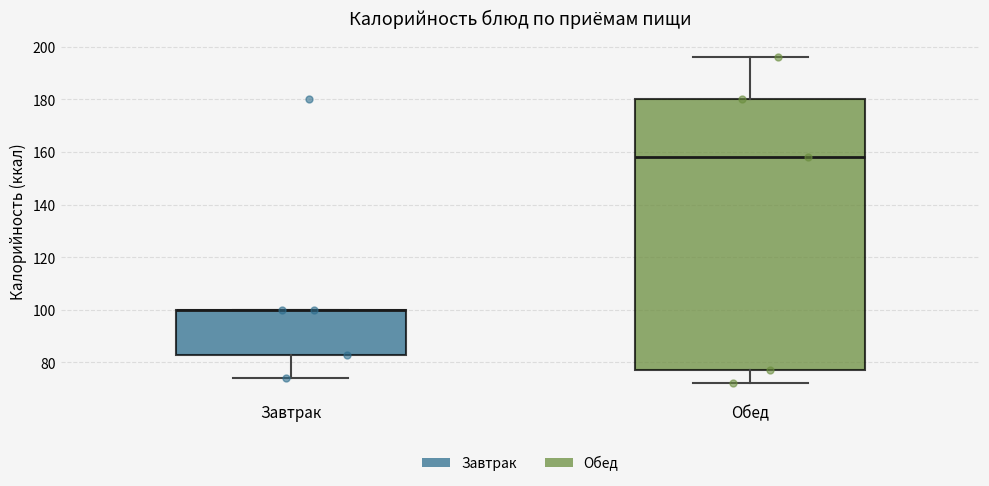

Reading left to right, read every box against the y-axis: the position of its median line, the range the box covers, and the ends of its whiskers. The values are not printed on the chart, so give them approximately, as read against the axis.

Завтрак: median 100 (drawn on the box's upper edge), box 82 to 100, whiskers 74 to 100
Обед: median 158, box 78 to 180, whiskers 72 to 196